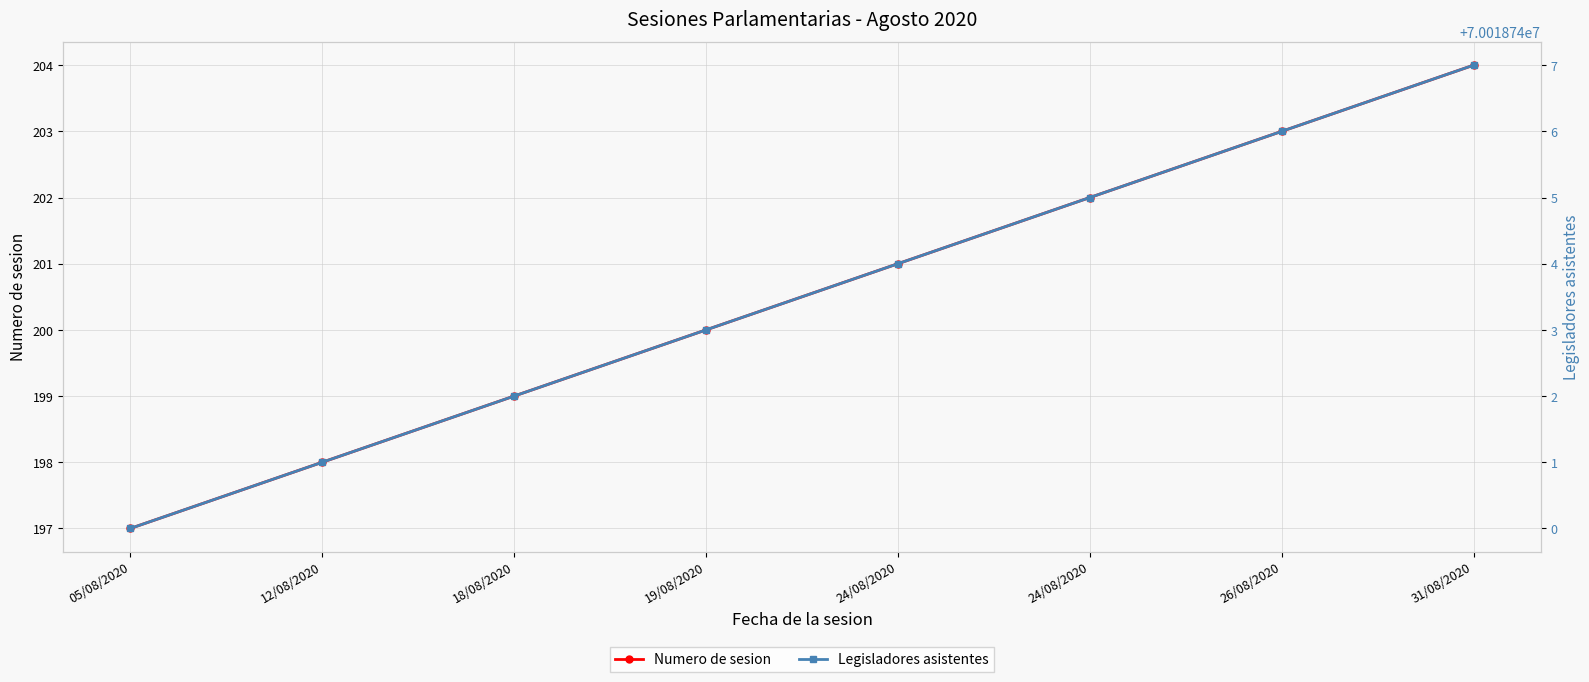

True or false: Legisladores asistentes and Numero de sesion intersect in this chart.

False